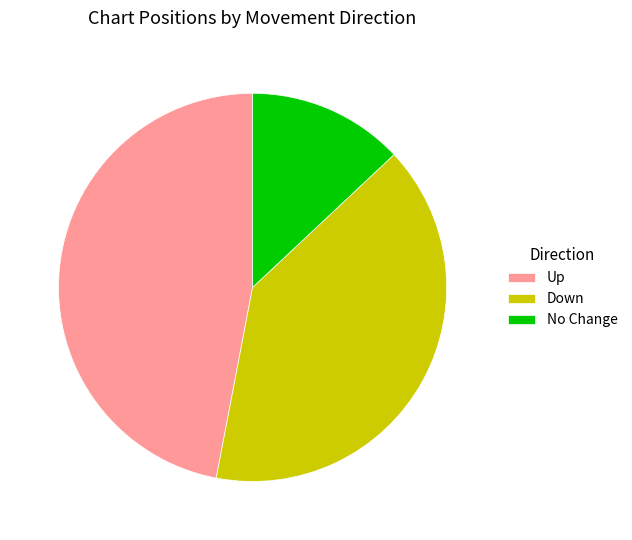

Which slice is the smallest?

No Change